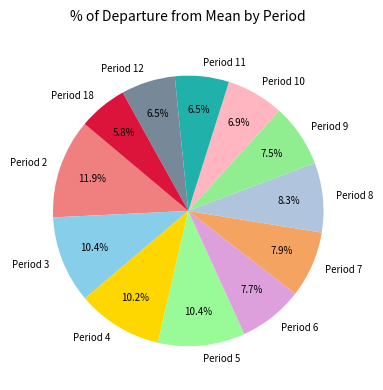

Is it true that Period 3 is 5% of the pie?

False